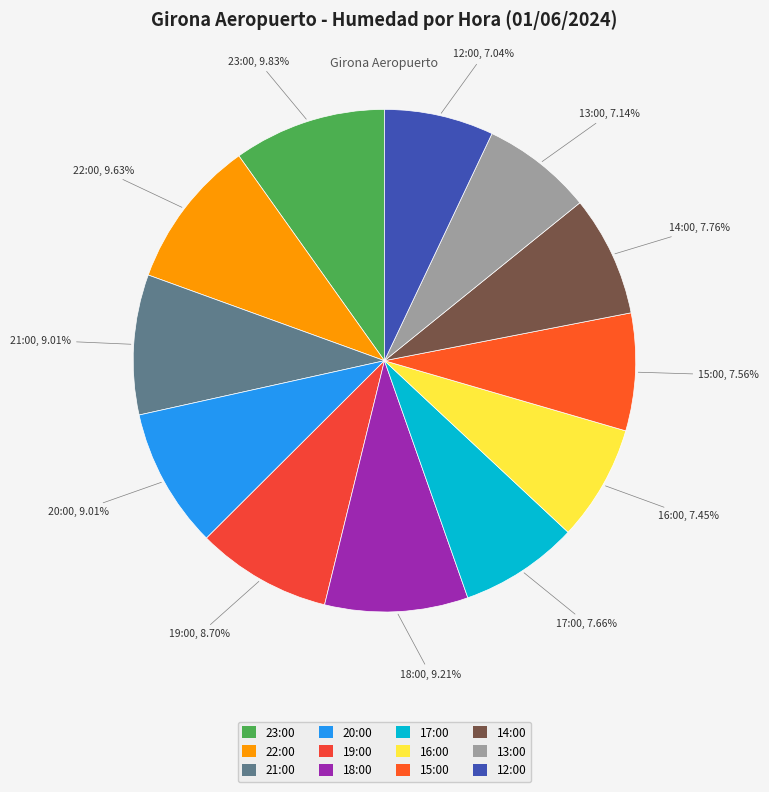

Is the sum of 19:00 and 23:00 greater than half?

No